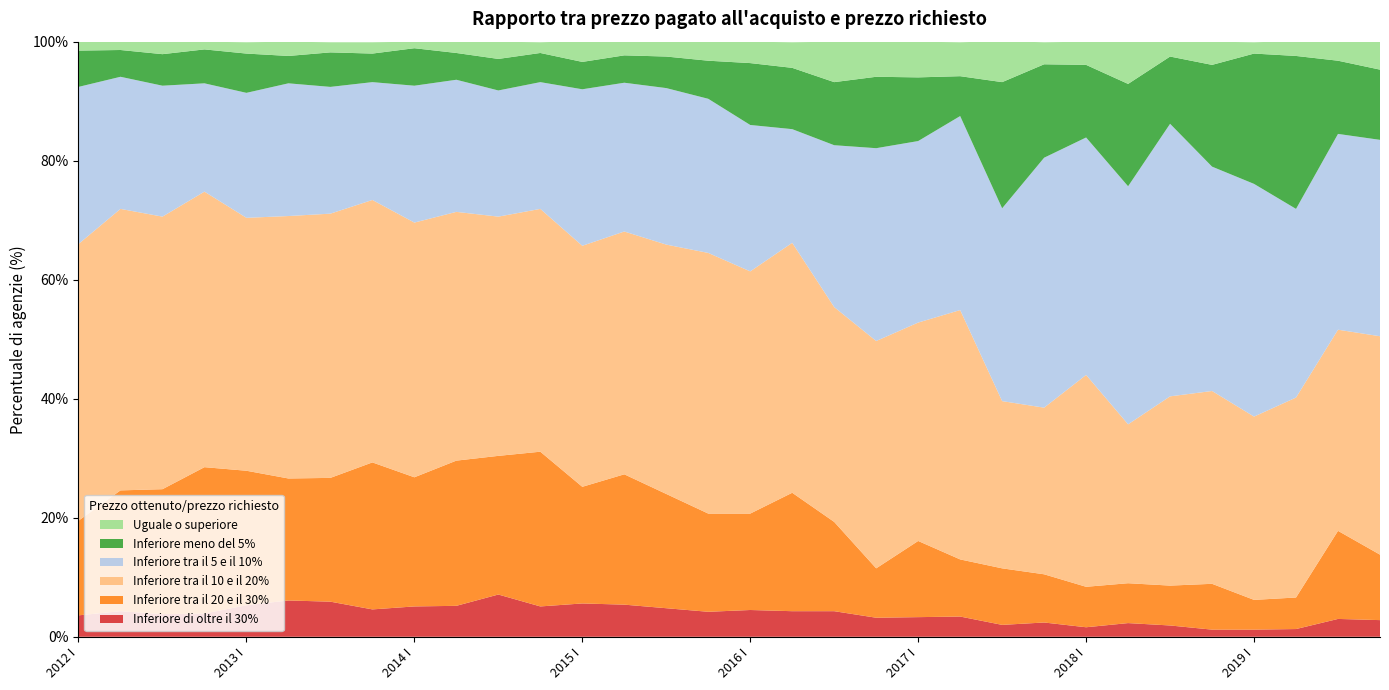

Reading left to right, transcribe all the data shown in this chart.

Inferiore di oltre il 30%: 2012 I=3.6	2012 II=4.3	2012 III=3.8	2012 IV=3.9	2013 I=5.3	2013 II=6.1	2013 III=5.9	2013 IV=4.6	2014 I=5.1	2014 II=5.2	2014 III=7.1	2014 IV=5.1	2015 I=5.6	2015 II=5.4	2015 III=4.8	2015 IV=4.2	2016 I=4.5	2016 II=4.3	2016 III=4.3	2016 IV=3.2	2017 I=3.3	2017 II=3.4	2017 III=2.0	2017 IV=2.4	2018 I=1.6	2018 II=2.3	2018 III=1.9	2018 IV=1.2	2019 I=1.2	2019 II=1.3	2019 III=3.0	2019 IV=2.8
Inferiore tra il 20 e il 30%: 2012 I=15.9	2012 II=20.3	2012 III=21.0	2012 IV=24.6	2013 I=22.6	2013 II=20.5	2013 III=20.8	2013 IV=24.7	2014 I=21.7	2014 II=24.4	2014 III=23.3	2014 IV=26.0	2015 I=19.6	2015 II=21.9	2015 III=19.2	2015 IV=16.5	2016 I=16.2	2016 II=19.9	2016 III=15.0	2016 IV=8.3	2017 I=12.8	2017 II=9.6	2017 III=9.5	2017 IV=8.1	2018 I=6.8	2018 II=6.7	2018 III=6.7	2018 IV=7.7	2019 I=5.0	2019 II=5.3	2019 III=14.8	2019 IV=11.0
Inferiore tra il 10 e il 20%: 2012 I=46.5	2012 II=47.3	2012 III=45.8	2012 IV=46.3	2013 I=42.5	2013 II=44.1	2013 III=44.4	2013 IV=44.1	2014 I=42.8	2014 II=41.8	2014 III=40.2	2014 IV=40.8	2015 I=40.5	2015 II=40.8	2015 III=41.9	2015 IV=43.8	2016 I=40.7	2016 II=42.0	2016 III=36.1	2016 IV=38.2	2017 I=36.7	2017 II=41.9	2017 III=28.1	2017 IV=28.0	2018 I=35.6	2018 II=26.7	2018 III=31.8	2018 IV=32.4	2019 I=30.8	2019 II=33.6	2019 III=33.8	2019 IV=36.7
Inferiore tra il 5 e il 10%: 2012 I=26.4	2012 II=22.2	2012 III=22.0	2012 IV=18.2	2013 I=21.0	2013 II=22.3	2013 III=21.3	2013 IV=19.8	2014 I=23.0	2014 II=22.2	2014 III=21.2	2014 IV=21.3	2015 I=26.3	2015 II=25.0	2015 III=26.3	2015 IV=25.9	2016 I=24.6	2016 II=19.1	2016 III=27.2	2016 IV=32.4	2017 I=30.5	2017 II=32.6	2017 III=32.4	2017 IV=42.0	2018 I=39.9	2018 II=40.0	2018 III=45.8	2018 IV=37.7	2019 I=39.1	2019 II=31.7	2019 III=32.9	2019 IV=33.0
Inferiore meno del 5%: 2012 I=6.1	2012 II=4.5	2012 III=5.3	2012 IV=5.7	2013 I=6.6	2013 II=4.6	2013 III=5.8	2013 IV=4.8	2014 I=6.3	2014 II=4.5	2014 III=5.3	2014 IV=4.9	2015 I=4.6	2015 II=4.6	2015 III=5.3	2015 IV=6.4	2016 I=10.4	2016 II=10.3	2016 III=10.6	2016 IV=12.0	2017 I=10.7	2017 II=6.7	2017 III=21.2	2017 IV=15.7	2018 I=12.2	2018 II=17.2	2018 III=11.3	2018 IV=17.1	2019 I=21.9	2019 II=25.7	2019 III=12.3	2019 IV=11.8
Uguale o superiore: 2012 I=1.6	2012 II=1.4	2012 III=2.1	2012 IV=1.3	2013 I=1.9	2013 II=2.4	2013 III=1.7	2013 IV=1.9	2014 I=1.1	2014 II=2.0	2014 III=2.9	2014 IV=1.8	2015 I=3.5	2015 II=2.4	2015 III=2.6	2015 IV=3.3	2016 I=3.6	2016 II=4.3	2016 III=6.8	2016 IV=6.0	2017 I=6.0	2017 II=5.7	2017 III=6.9	2017 IV=3.7	2018 I=3.9	2018 II=7.1	2018 III=2.5	2018 IV=3.9	2019 I=1.9	2019 II=2.5	2019 III=3.2	2019 IV=4.7